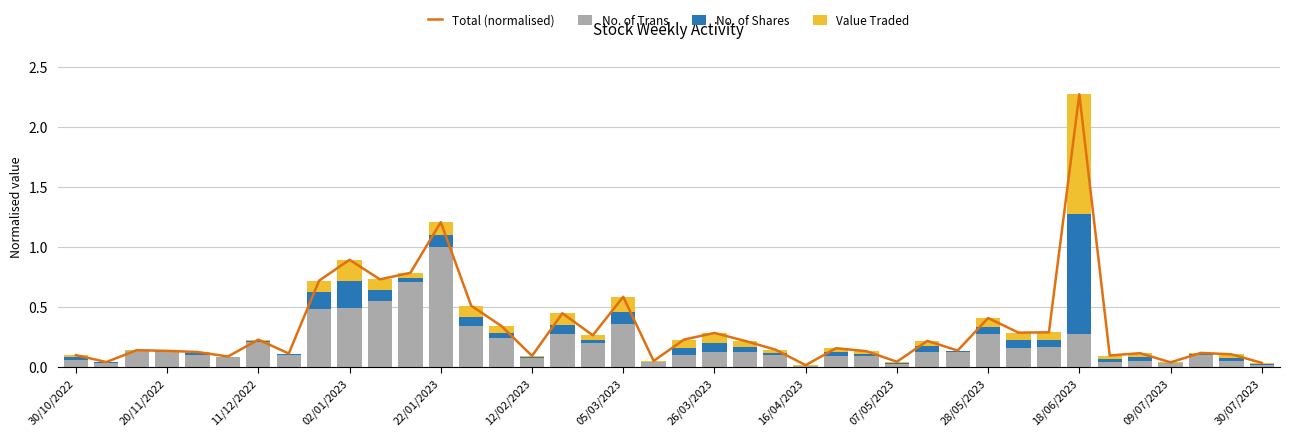

The Total (normalised) series shows 0.2 at 25. True or false?

True